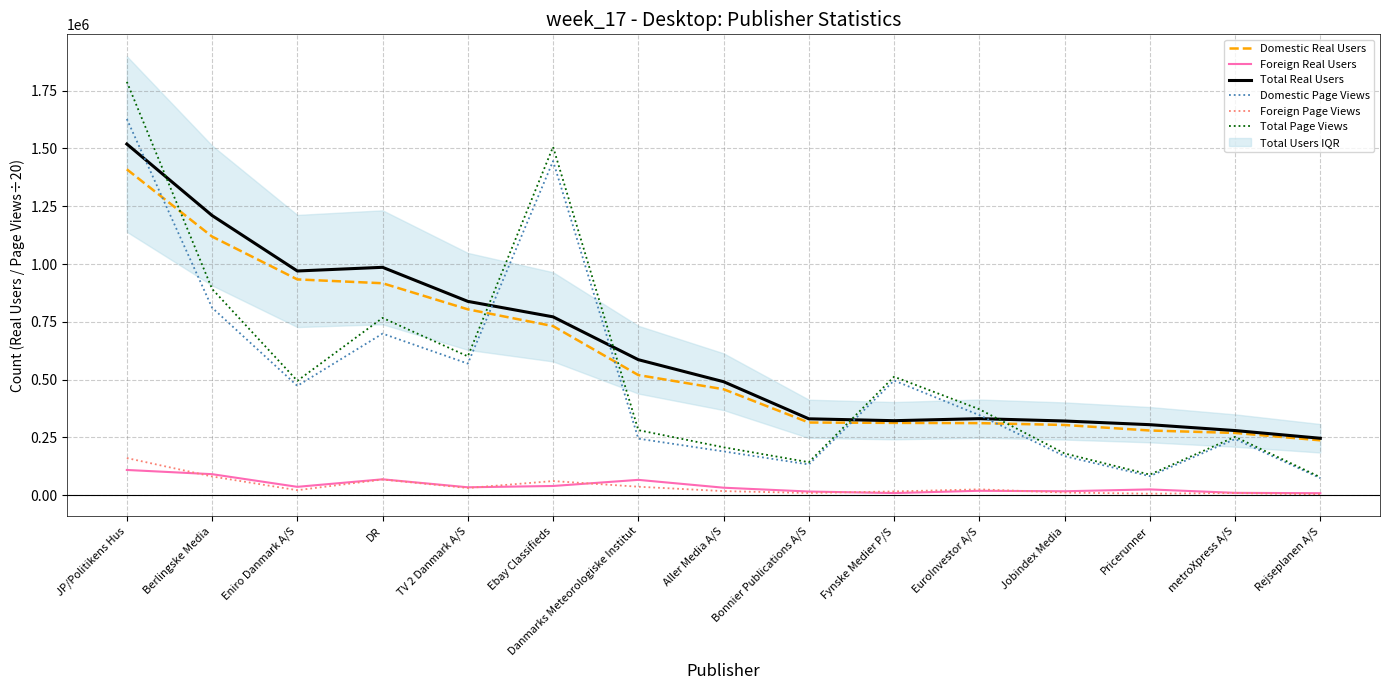

What is the approximate value of Domestic Page Views at metroXpress A/S?

243067.6